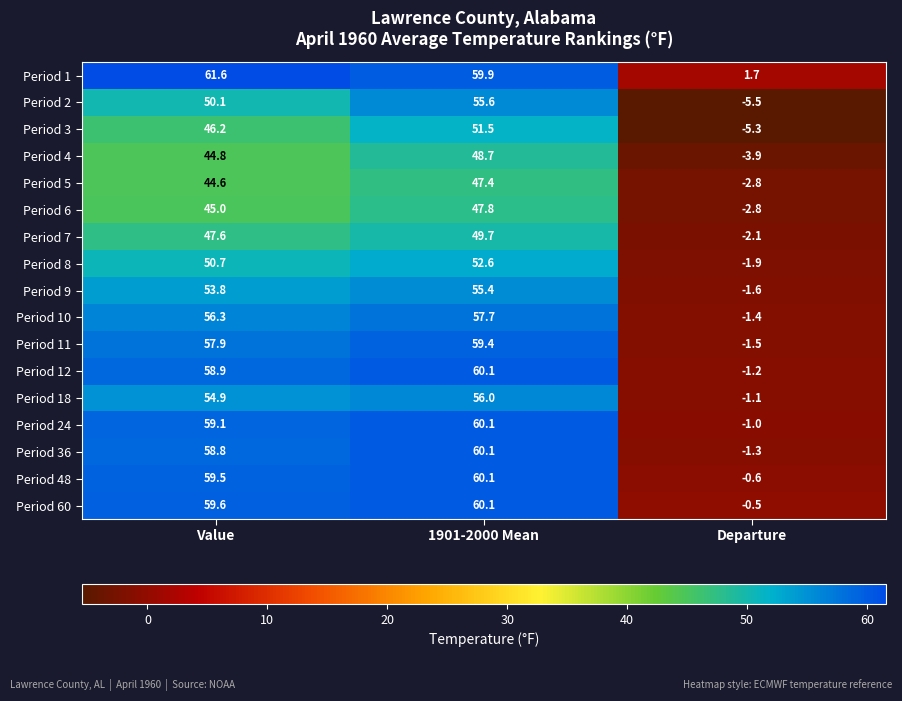

What is the maximum value shown in the chart?

61.6